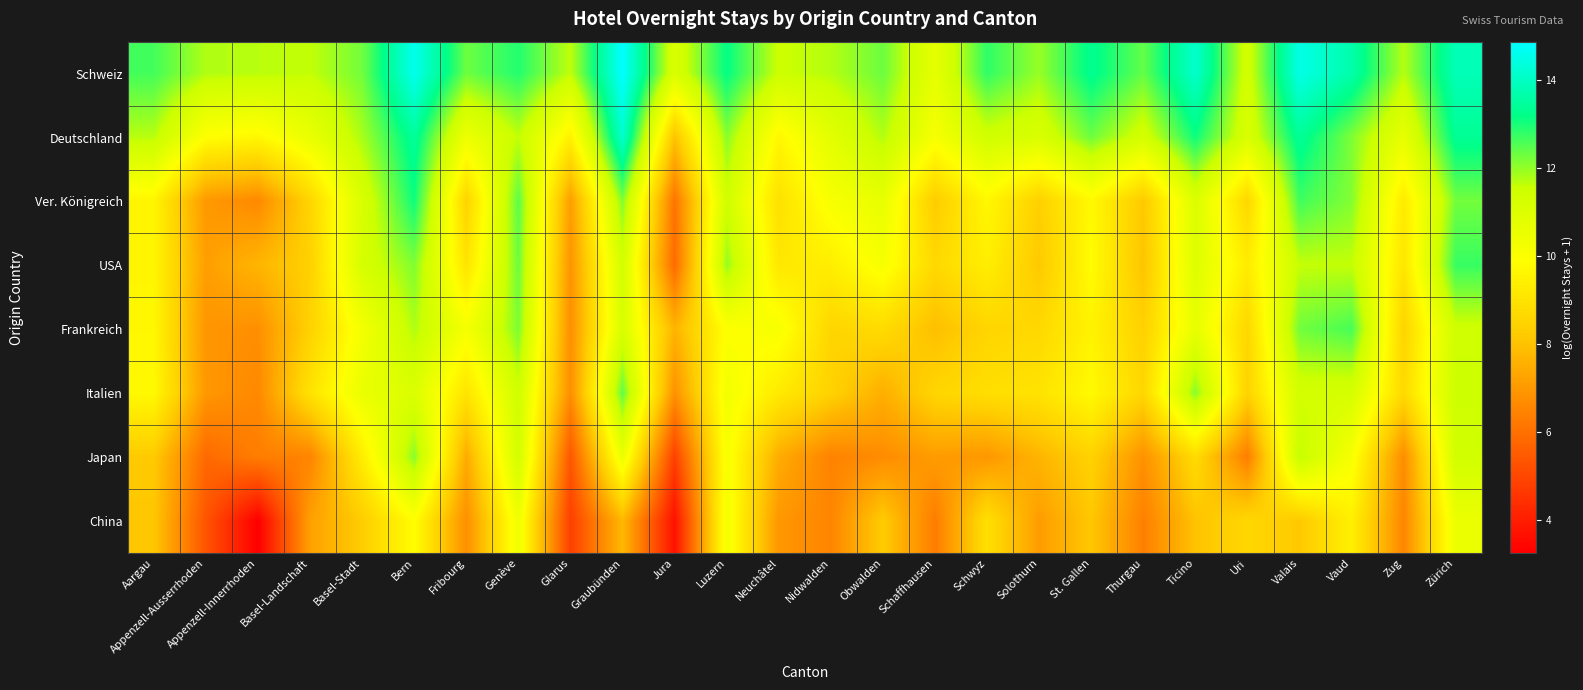

Reading left to right, transcribe all the data shown in this chart.

Schweiz: Aargau=12.7	Appenzell-Ausserrhoden=11.8	Appenzell-Innerrhoden=11.7	Basel-Landschaft=11.6	Basel-Stadt=12.3	Bern=14.6	Fribourg=12.3	Genève=12.9	Glarus=11.6	Graubünden=14.9	Jura=11.1	Luzern=13.2	Neuchâtel=11.5	Nidwalden=11.7	Obwalden=12.3	Schaffhausen=10.7	Schwyz=12.8	Solothurn=12.0	St. Gallen=13.3	Thurgau=12.4	Ticino=14.1	Uri=11.3	Valais=14.5	Vaud=13.7	Zug=11.7	Zürich=13.8
Deutschland: Aargau=11.7	Appenzell-Ausserrhoden=9.9	Appenzell-Innerrhoden=9.7	Basel-Landschaft=10.6	Basel-Stadt=11.8	Bern=13.5	Fribourg=10.4	Genève=11.6	Glarus=9.5	Graubünden=14.2	Jura=8.1	Luzern=12.1	Neuchâtel=9.7	Nidwalden=10.8	Obwalden=11.8	Schaffhausen=10.1	Schwyz=11.4	Solothurn=11.1	St. Gallen=12.3	Thurgau=11.3	Ticino=13.1	Uri=11.1	Valais=13.4	Vaud=12.2	Zug=10.6	Zürich=13.4
Ver. Königreich: Aargau=9.6	Appenzell-Ausserrhoden=7.0	Appenzell-Innerrhoden=6.6	Basel-Landschaft=8.5	Basel-Stadt=11.1	Bern=13.1	Fribourg=8.5	Genève=12.5	Glarus=7.1	Graubünden=12.2	Jura=6.1	Luzern=11.4	Neuchâtel=8.9	Nidwalden=10.1	Obwalden=10.6	Schaffhausen=8.3	Schwyz=9.7	Solothurn=8.4	St. Gallen=9.7	Thurgau=8.2	Ticino=11.0	Uri=8.6	Valais=12.7	Vaud=12.1	Zug=9.2	Zürich=12.3
USA: Aargau=9.6	Appenzell-Ausserrhoden=7.2	Appenzell-Innerrhoden=7.7	Basel-Landschaft=8.4	Basel-Stadt=11.2	Bern=12.2	Fribourg=9.0	Genève=12.3	Glarus=6.9	Graubünden=11.3	Jura=5.9	Luzern=12.0	Neuchâtel=9.1	Nidwalden=9.4	Obwalden=10.1	Schaffhausen=8.7	Schwyz=9.4	Solothurn=8.2	St. Gallen=9.8	Thurgau=8.0	Ticino=11.0	Uri=9.3	Valais=11.6	Vaud=11.6	Zug=9.1	Zürich=12.8
Frankreich: Aargau=9.6	Appenzell-Ausserrhoden=6.9	Appenzell-Innerrhoden=6.8	Basel-Landschaft=8.4	Basel-Stadt=10.2	Bern=11.8	Fribourg=10.2	Genève=12.2	Glarus=6.8	Graubünden=11.1	Jura=7.7	Luzern=9.9	Neuchâtel=10.1	Nidwalden=8.6	Obwalden=8.7	Schaffhausen=7.9	Schwyz=8.5	Solothurn=8.7	St. Gallen=9.5	Thurgau=8.4	Ticino=10.6	Uri=8.6	Valais=12.3	Vaud=12.6	Zug=8.5	Zürich=11.4
Italien: Aargau=9.7	Appenzell-Ausserrhoden=7.0	Appenzell-Innerrhoden=6.6	Basel-Landschaft=9.0	Basel-Stadt=10.5	Bern=11.1	Fribourg=9.0	Genève=11.4	Glarus=6.7	Graubünden=12.4	Jura=6.8	Luzern=10.3	Neuchâtel=9.2	Nidwalden=8.4	Obwalden=7.5	Schaffhausen=8.6	Schwyz=8.9	Solothurn=9.0	St. Gallen=9.7	Thurgau=8.6	Ticino=12.1	Uri=8.5	Valais=11.3	Vaud=11.2	Zug=8.7	Zürich=11.5
Japan: Aargau=8.2	Appenzell-Ausserrhoden=5.8	Appenzell-Innerrhoden=6.3	Basel-Landschaft=6.5	Basel-Stadt=9.3	Bern=12.1	Fribourg=7.4	Genève=11.3	Glarus=5.4	Graubünden=10.5	Jura=4.8	Luzern=10.1	Neuchâtel=7.5	Nidwalden=6.5	Obwalden=6.7	Schaffhausen=7.1	Schwyz=6.9	Solothurn=7.7	St. Gallen=8.5	Thurgau=6.8	Ticino=8.7	Uri=6.3	Valais=11.6	Vaud=10.1	Zug=6.7	Zürich=11.4
China: Aargau=8.1	Appenzell-Ausserrhoden=5.3	Appenzell-Innerrhoden=3.3	Basel-Landschaft=7.2	Basel-Stadt=8.3	Bern=9.9	Fribourg=6.8	Genève=10.4	Glarus=4.8	Graubünden=7.8	Jura=3.7	Luzern=10.2	Neuchâtel=7.0	Nidwalden=6.5	Obwalden=8.3	Schaffhausen=6.3	Schwyz=8.9	Solothurn=7.1	St. Gallen=8.1	Thurgau=6.4	Ticino=8.0	Uri=8.6	Valais=8.2	Vaud=9.4	Zug=6.5	Zürich=10.5